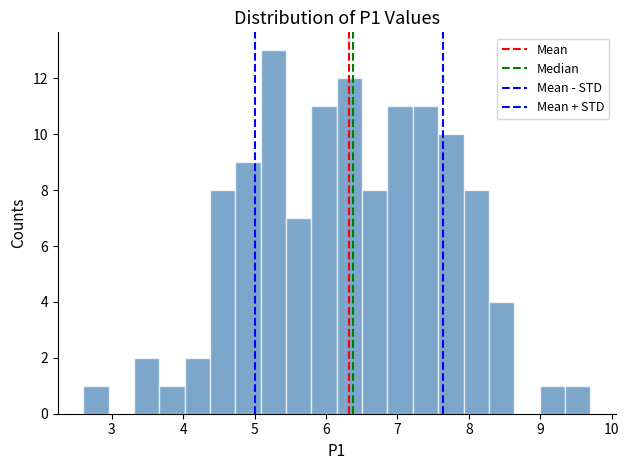

Read against the x-axis, roughly where is the centre of the tallest bar?

5.3